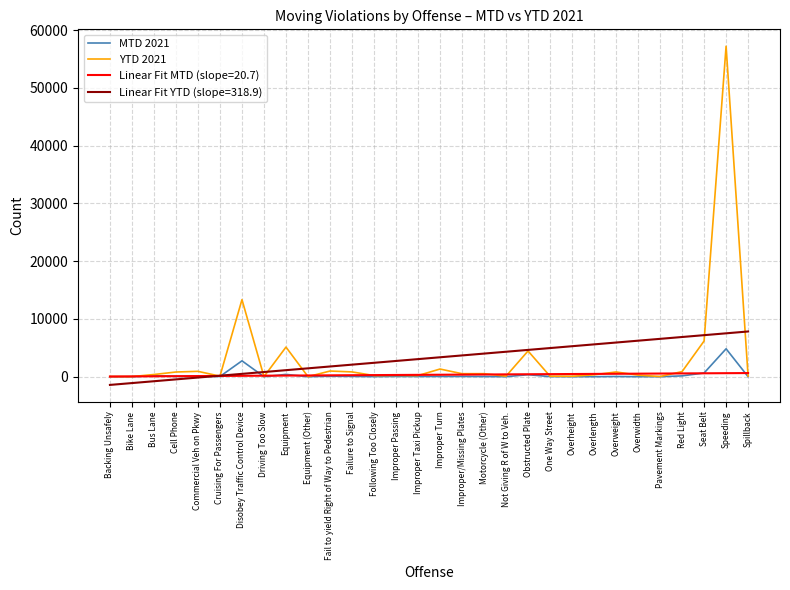

The Linear Fit YTD (slope=318.9) series shows 2723.9 at Improper Passing. True or false?

True